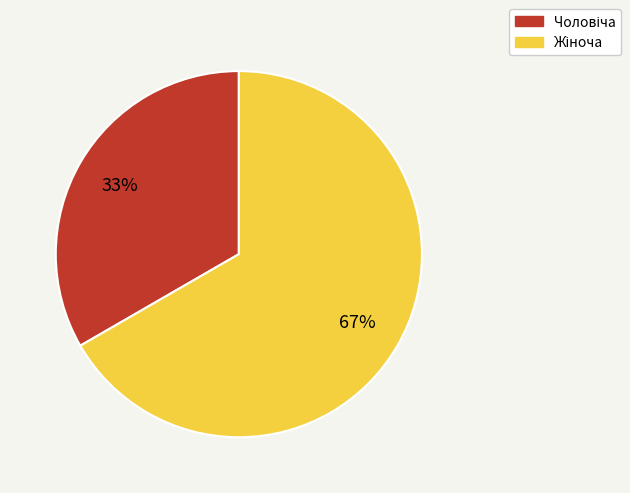

Is there a majority slice in this chart?

Yes